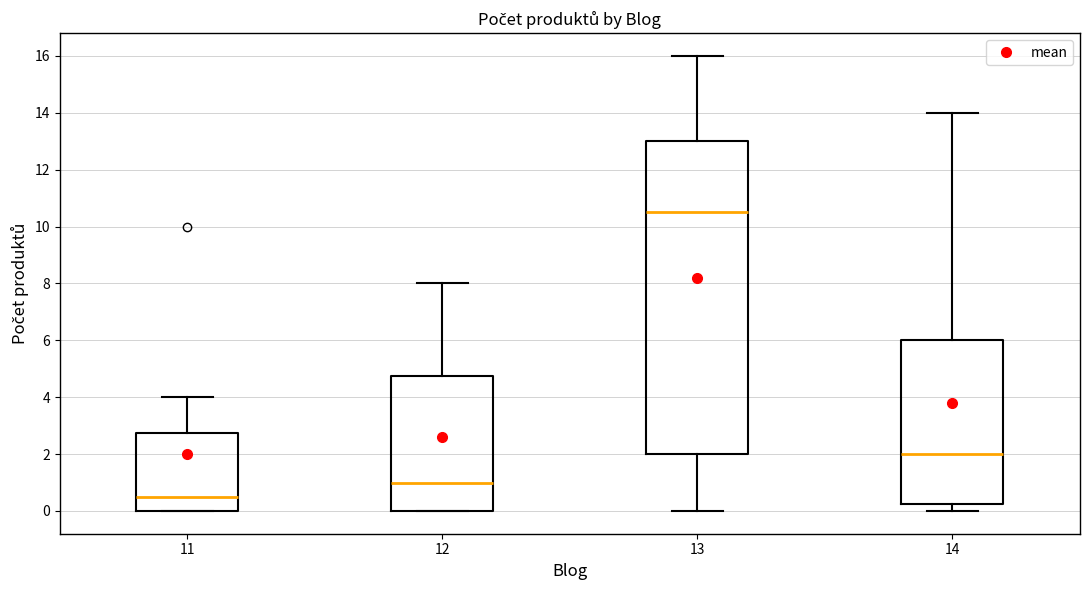

Where does the upper whisker of the box at x = 12 end on the y-axis? The values are not printed on the chart, so give them approximately, as read against the axis.

8.0